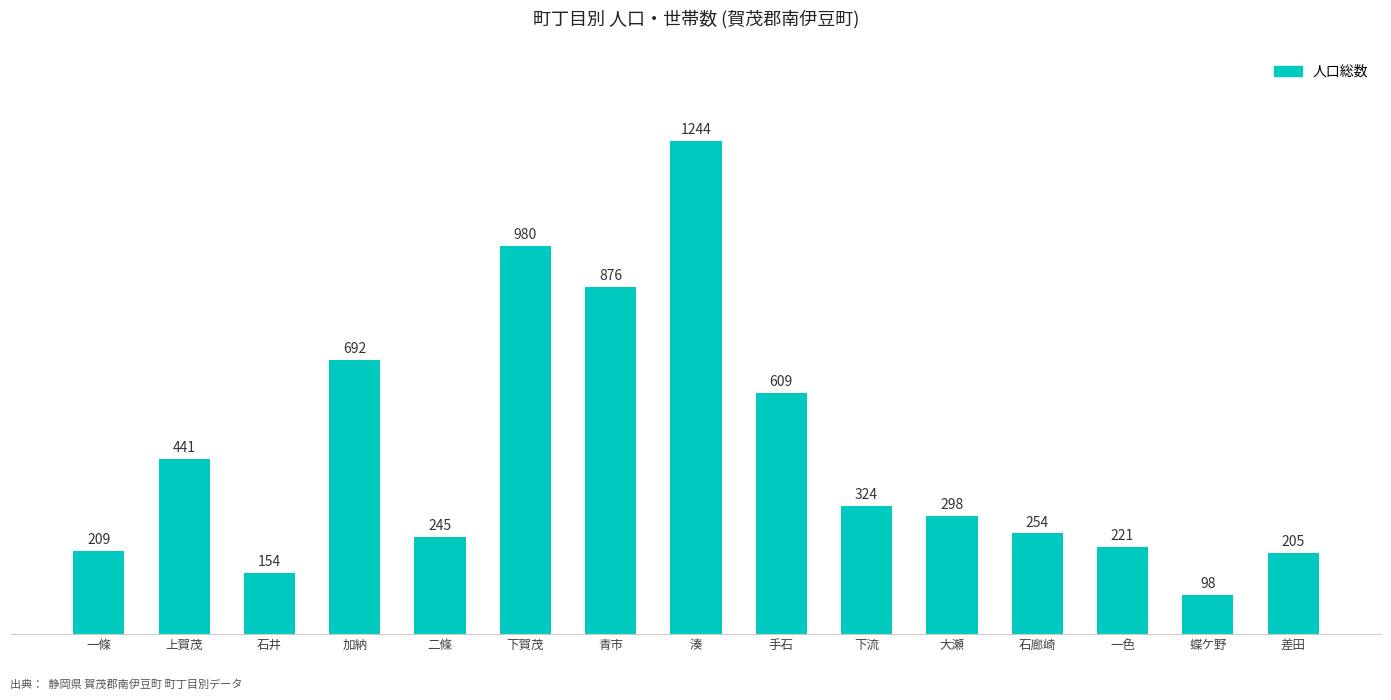

The value at 一條 is 47. True or false?

False